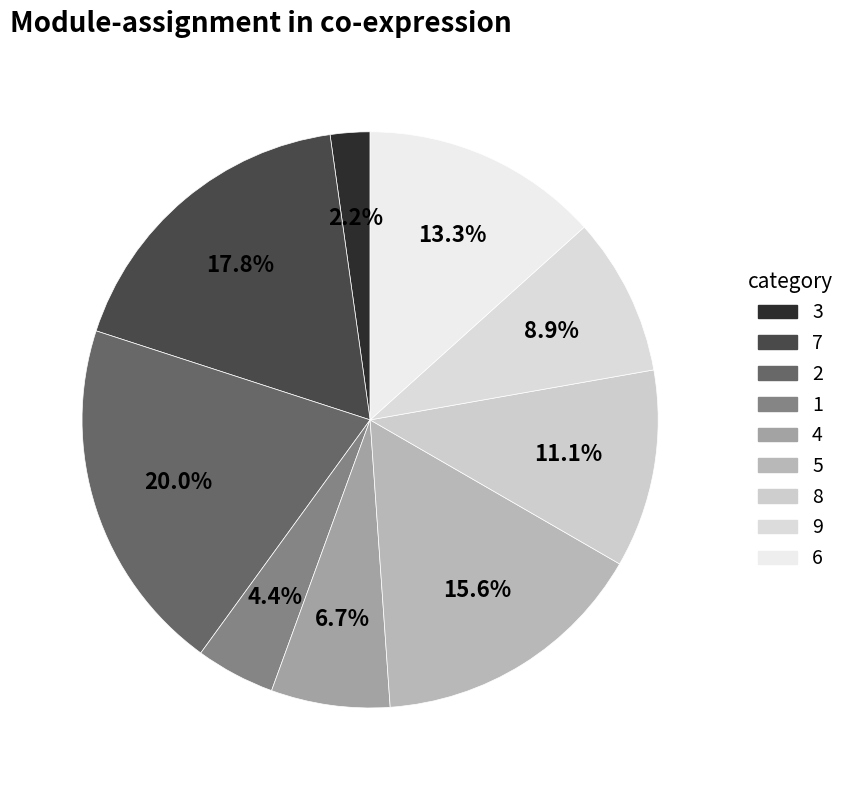

Rank the categories by value from highest to lowest.

2, 7, 5, 6, 8, 9, 4, 1, 3